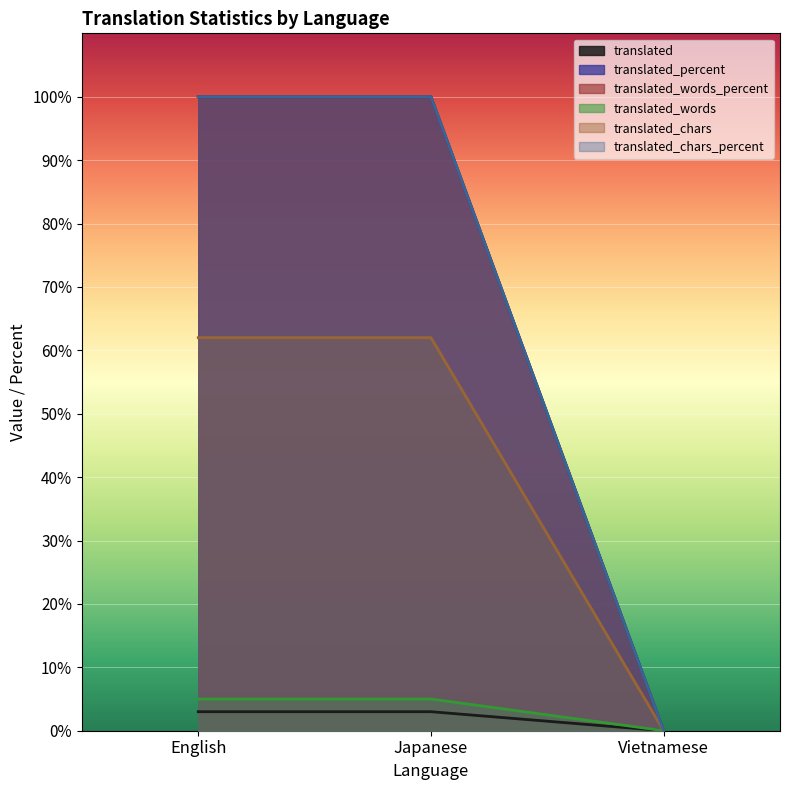

Which series changed the most between English and Japanese?

translated